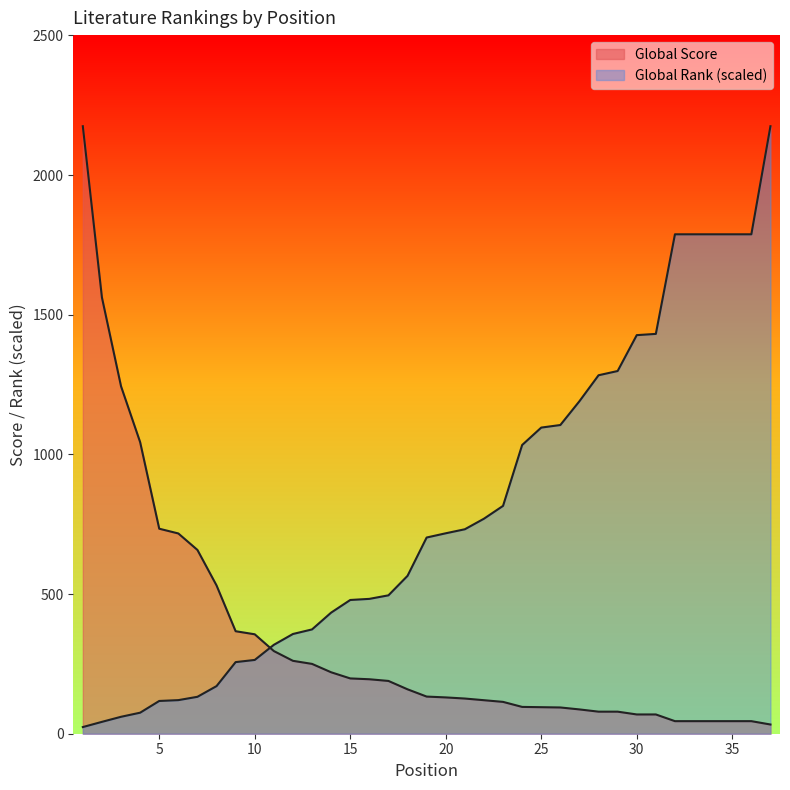

Read the Global Rank value at 29.

1298.6